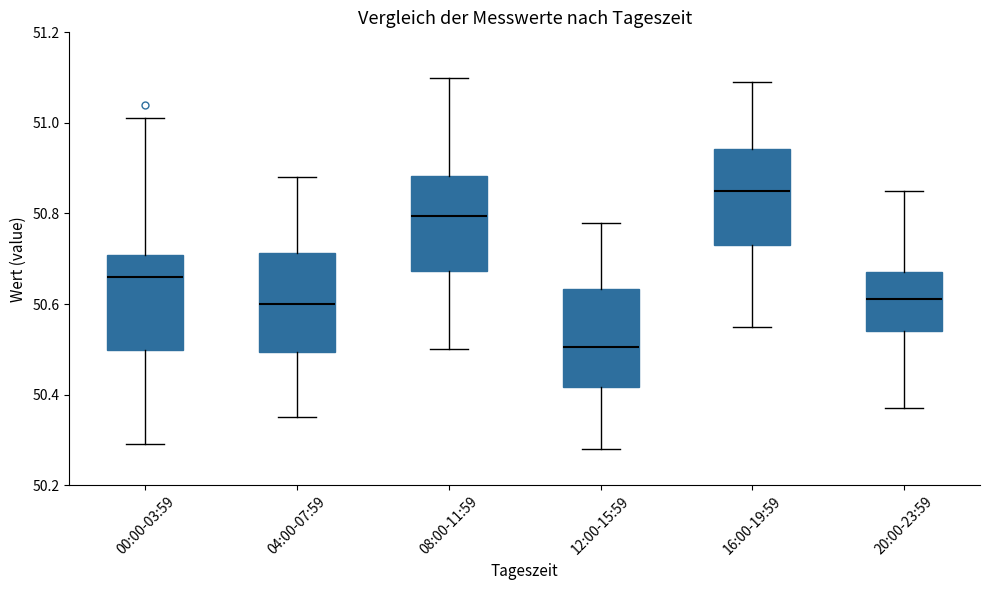

Reading left to right, transcribe this box plot: for each box, give where its median line is, the range the box spans, and where its two whiskers end, as read against the y-axis. The values are not printed on the chart, so give them approximately, as read against the axis.

00:00-03:59: median 50.66, box 50.50 to 50.70, whiskers 50.30 to 51.02
04:00-07:59: median 50.60, box 50.50 to 50.72, whiskers 50.36 to 50.88
08:00-11:59: median 50.80, box 50.68 to 50.88, whiskers 50.50 to 51.10
12:00-15:59: median 50.50, box 50.42 to 50.64, whiskers 50.28 to 50.78
16:00-19:59: median 50.86, box 50.74 to 50.94, whiskers 50.56 to 51.10
20:00-23:59: median 50.62, box 50.54 to 50.68, whiskers 50.38 to 50.86